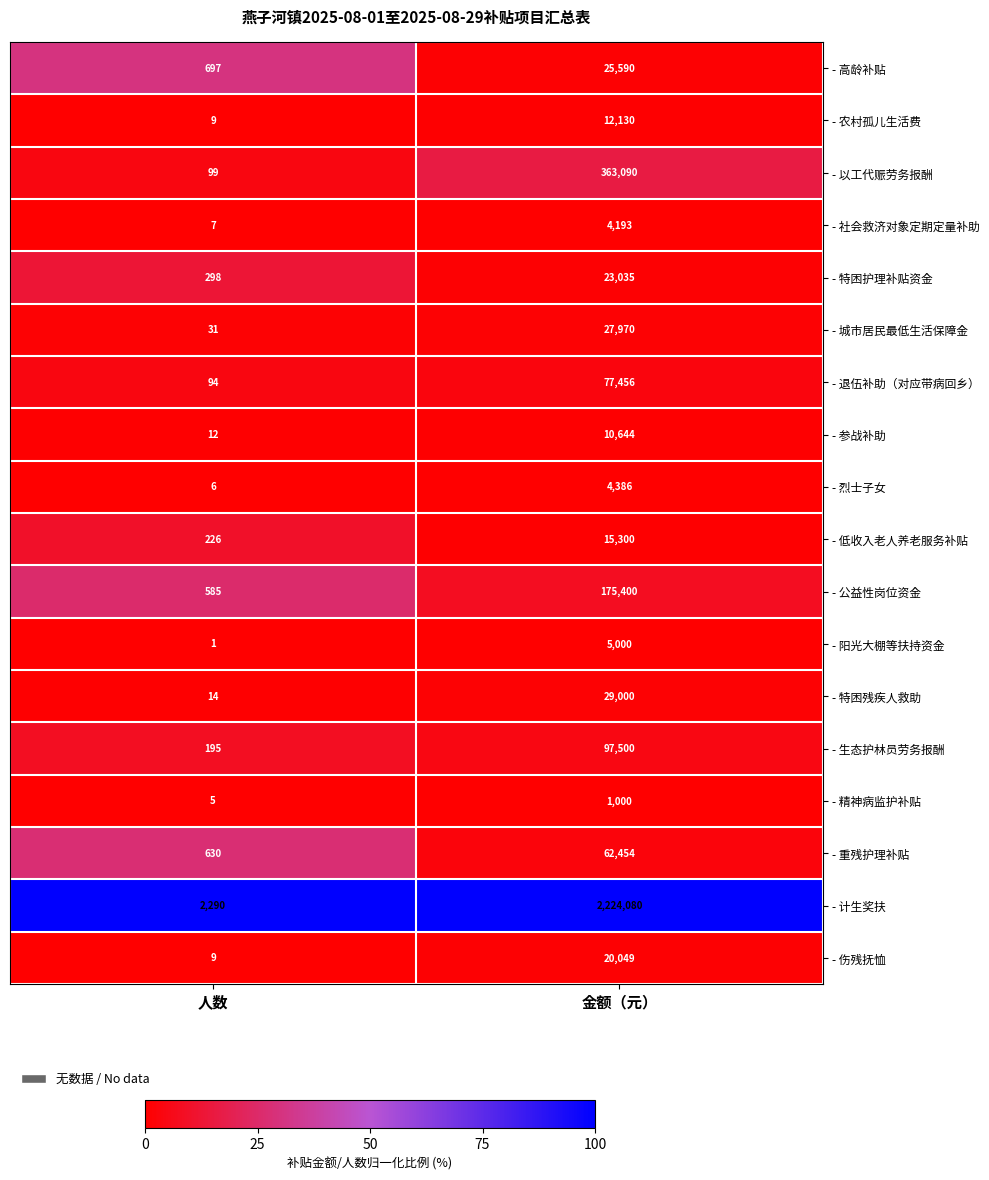

Rank the series by their maximum value, from lowest to highest.

- 精神病监护补贴, - 社会救济对象定期定量补助, - 烈士子女, - 阳光大棚等扶持资金, - 参战补助, - 农村孤儿生活费, - 低收入老人养老服务补贴, - 伤残抚恤, - 特困护理补贴资金, - 高龄补贴, - 城市居民最低生活保障金, - 特困残疾人救助, - 重残护理补贴, - 退伍补助（对应带病回乡）, - 生态护林员劳务报酬, - 公益性岗位资金, - 以工代赈劳务报酬, - 计生奖扶